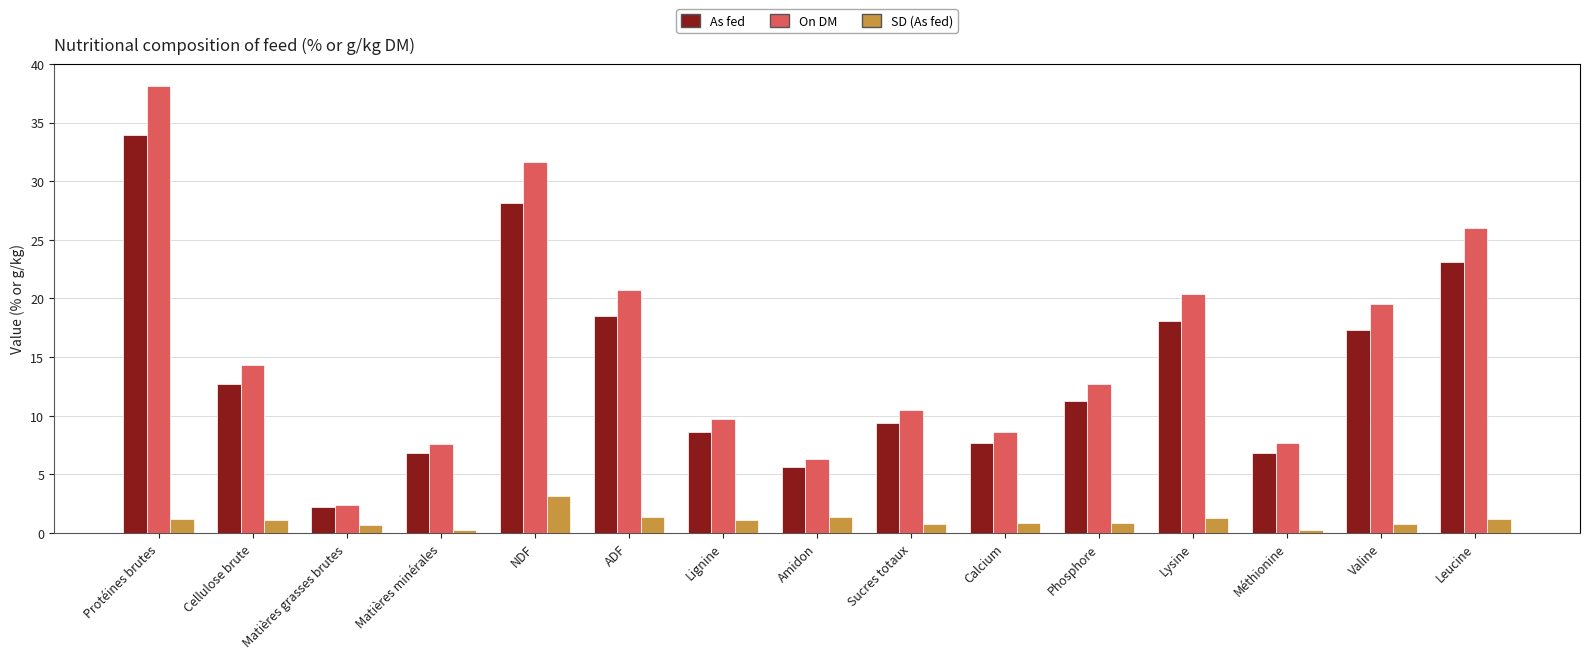

What is the difference between the second highest and second lowest values in the As fed series?

22.5